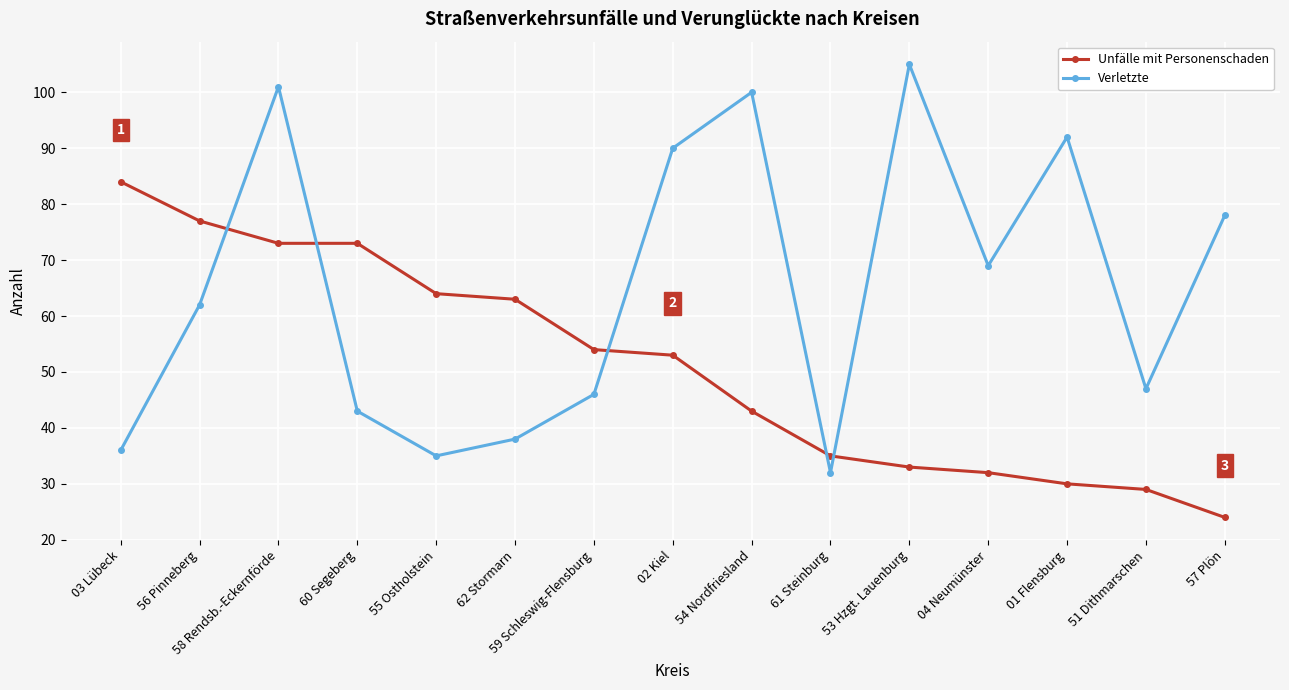

Between 54 Nordfriesland and 01 Flensburg, which series saw the biggest shift?

Unfälle mit Personenschaden